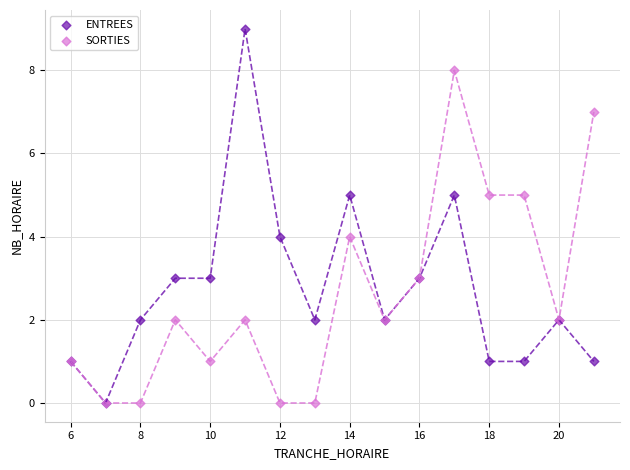

Which series has the largest Y range (max minus min)?

ENTREES